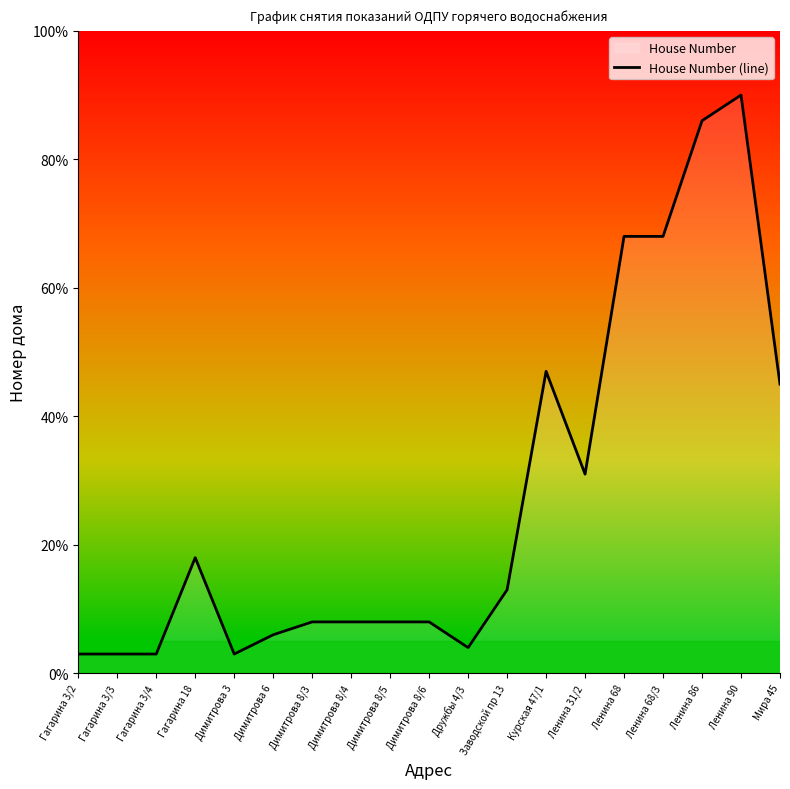

List the labels in order of value, largest first.

Ленина 90, Ленина 86, Ленина 68, Ленина 68/3, Курская 47/1, Мира 45, Ленина 31/2, Гагарина 18, Заводской пр 13, Димитрова 8/3, Димитрова 8/4, Димитрова 8/5, Димитрова 8/6, Димитрова 6, Дружбы 4/3, Гагарина 3/2, Гагарина 3/3, Гагарина 3/4, Димитрова 3